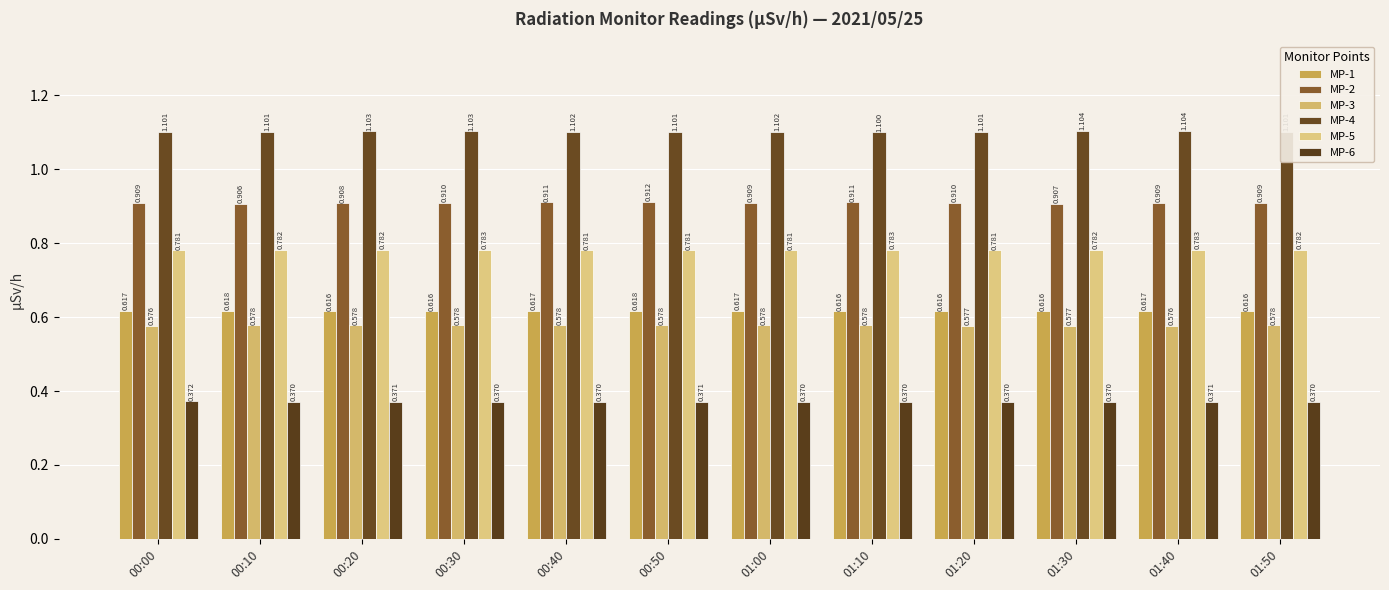

Count the number of categories in the chart.

12